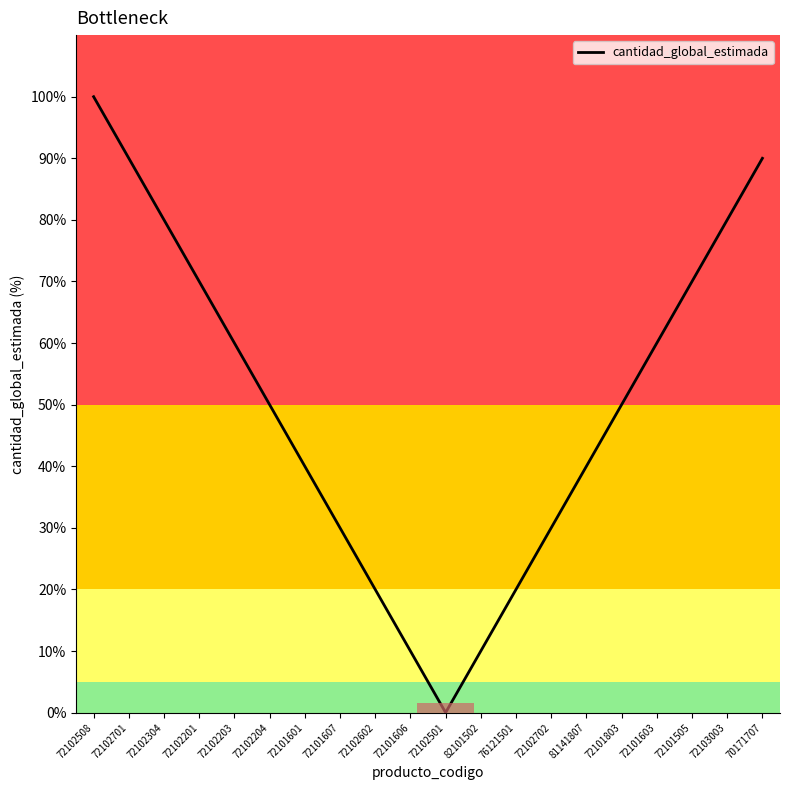

What is the difference between the second highest and second lowest values?

80